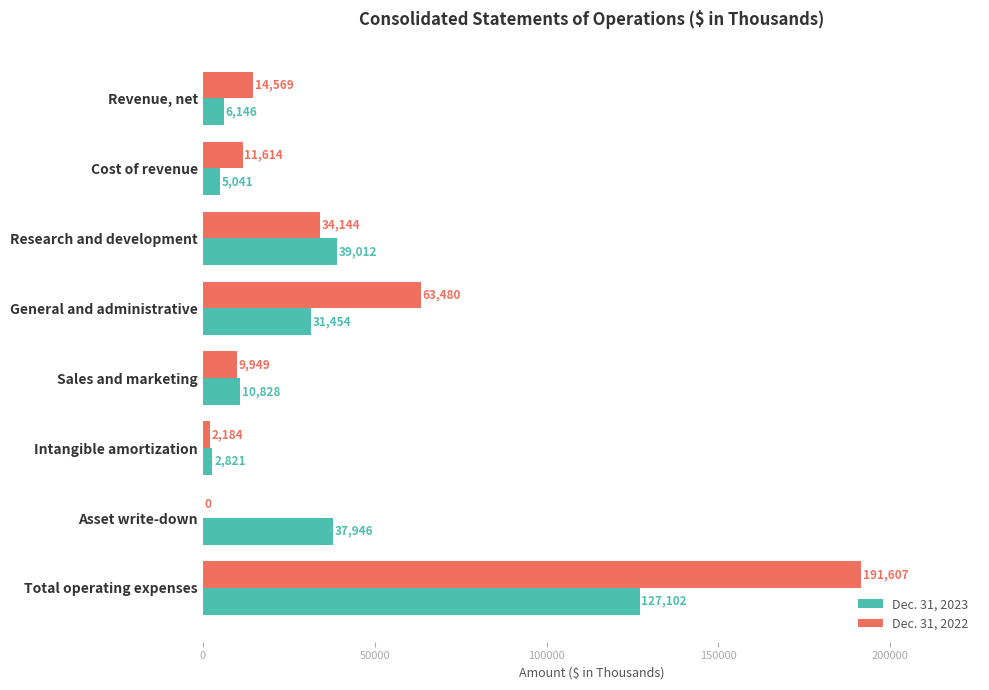

What is the total value across all series at Revenue, net?

20715